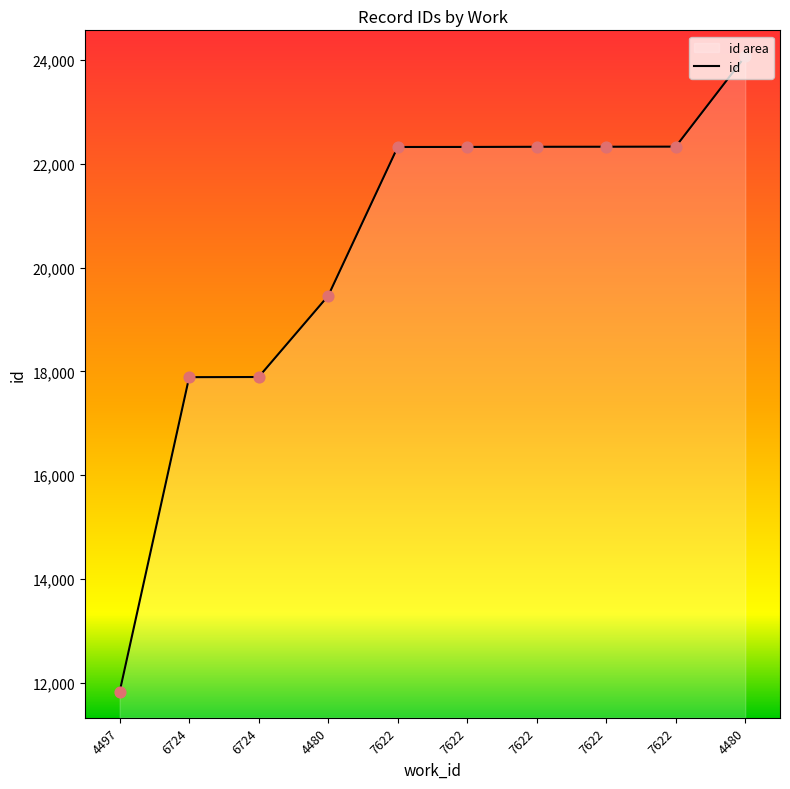

Which has a higher value, 7622 or 6724?

7622